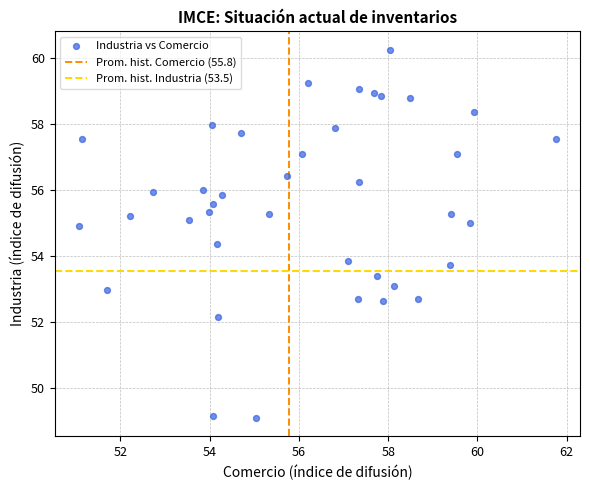

What is the range of X values (max minus min)?

10.7